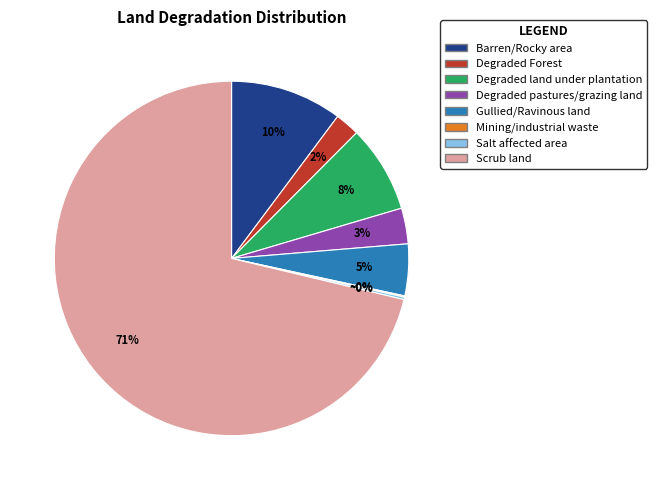

Does any single category account for the majority?

Yes